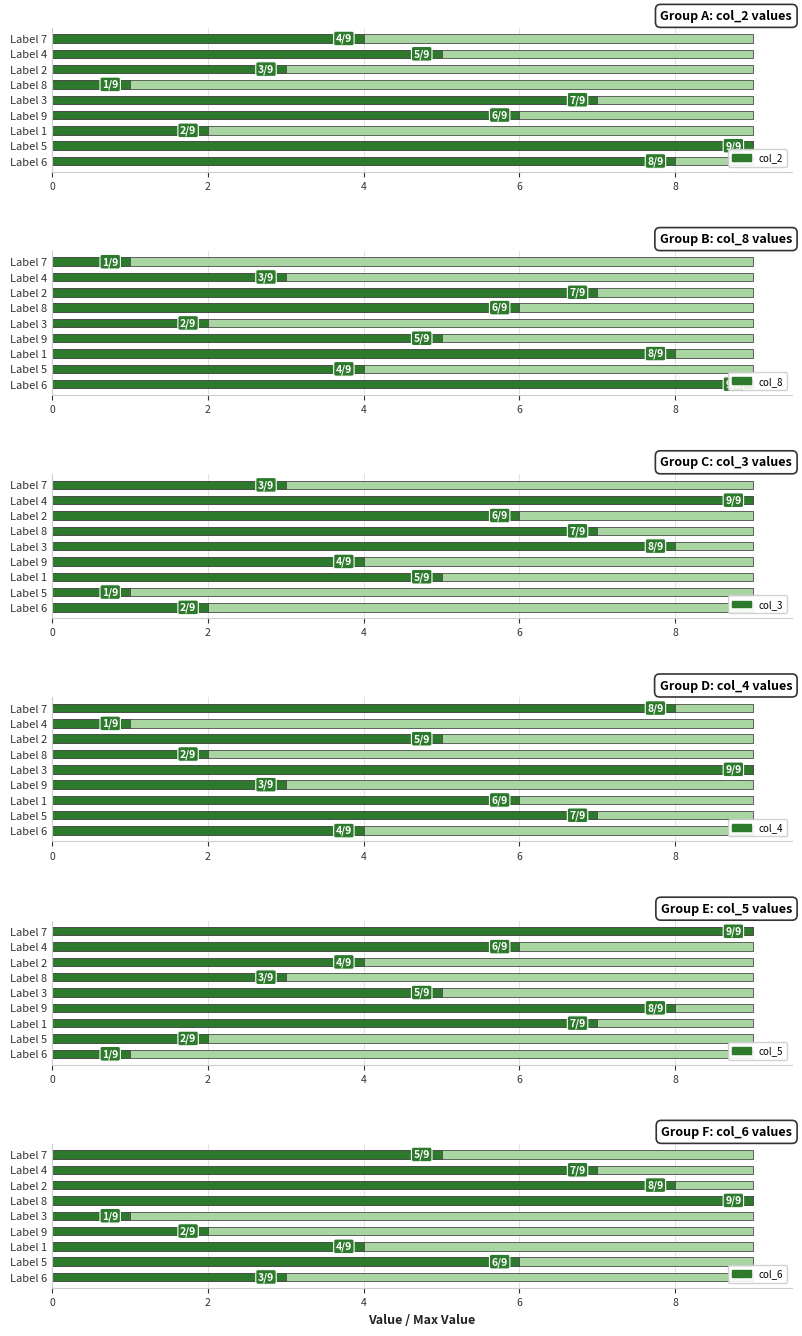

What is the difference between the col_4 values at Label 9 and Label 6?

1